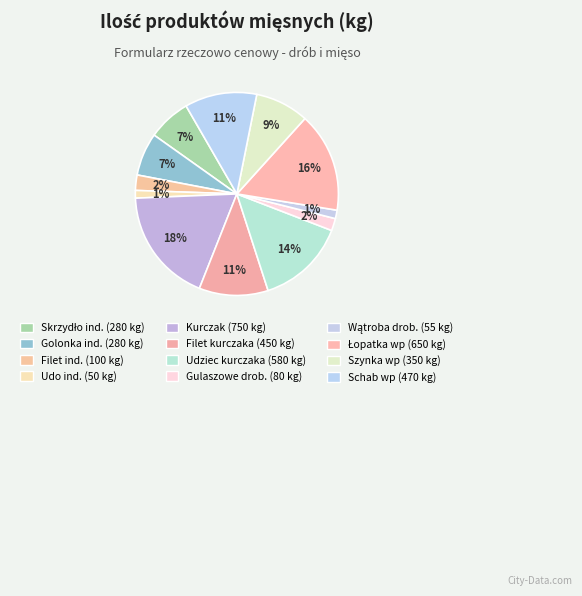

How many segments does this pie chart have?

12